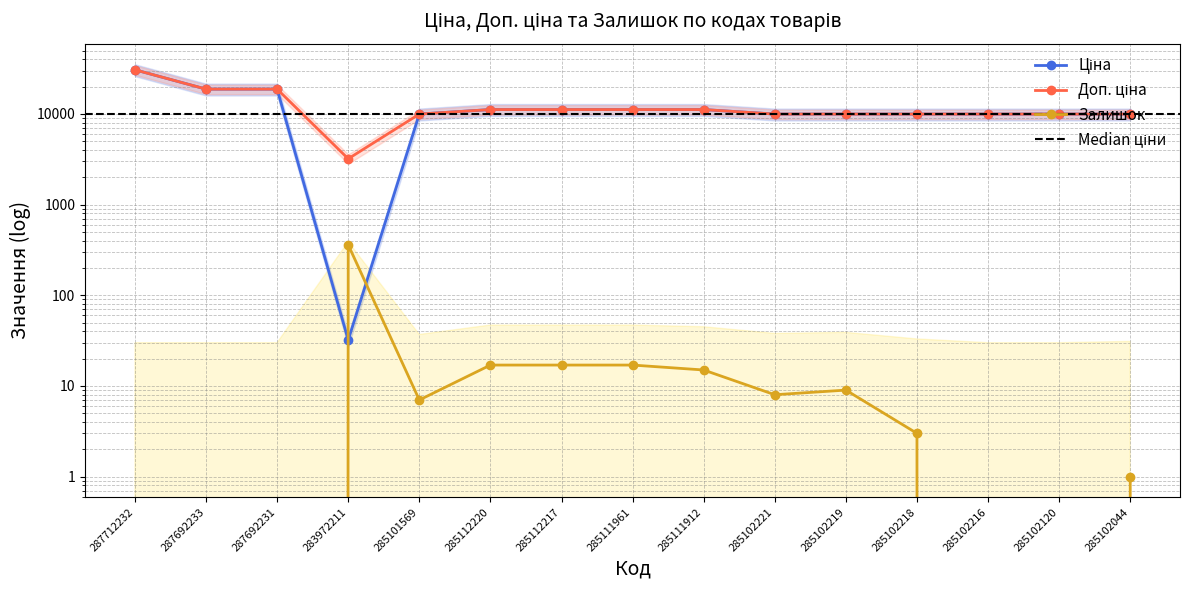

What is the lowest value of the Ціна series?

32.0